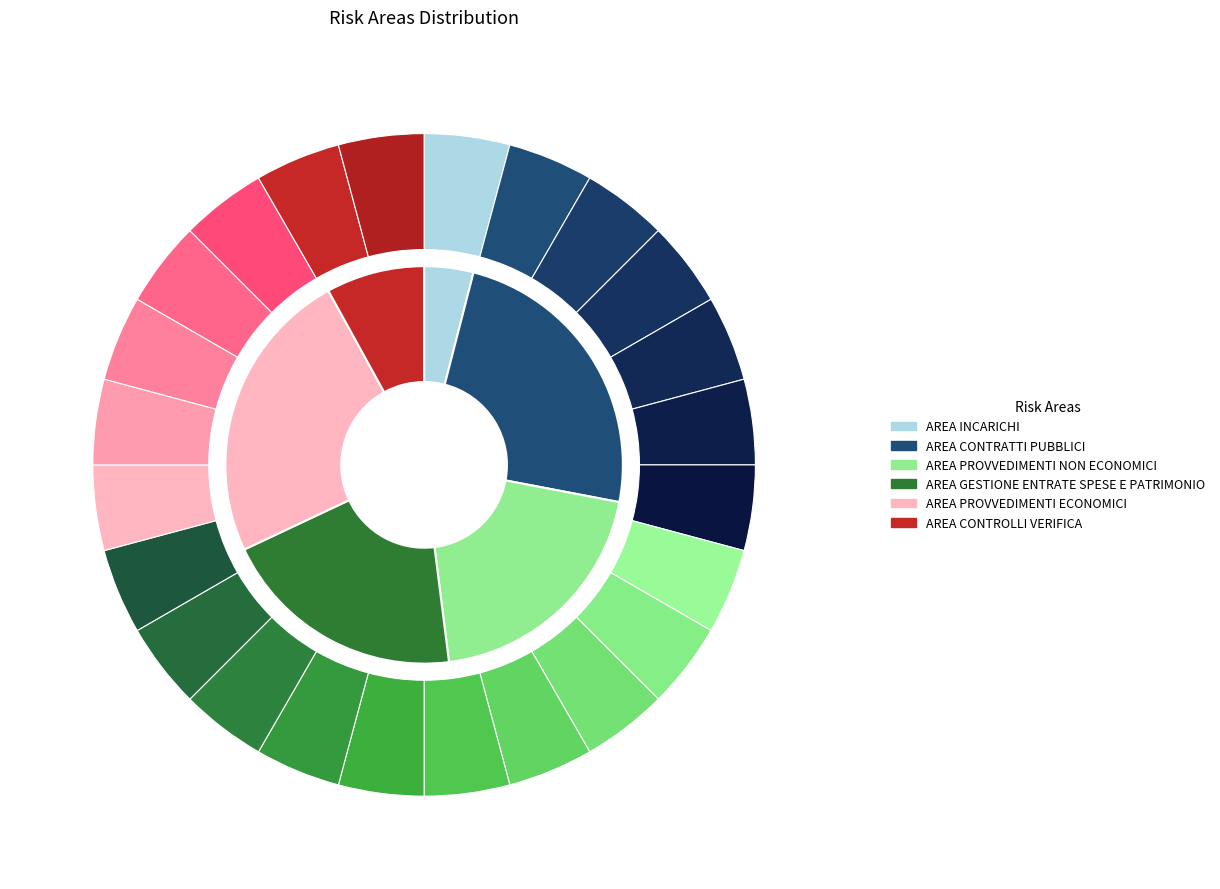

What percentage is the AREA PROVVEDIMENTI NON ECONOMICI slice, to the nearest percent?

20%